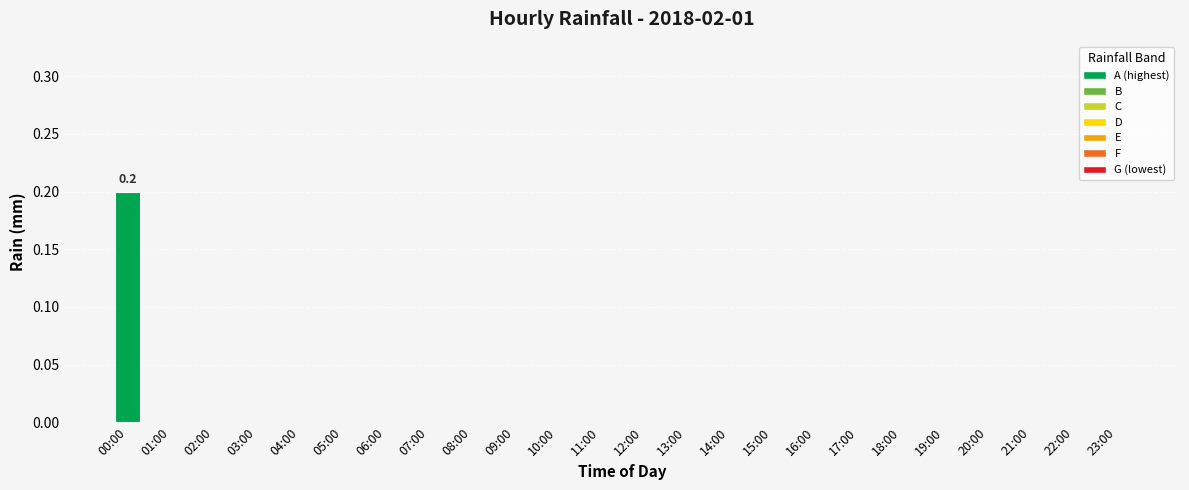

Which has a higher value, 00:00 or 08:00?

00:00